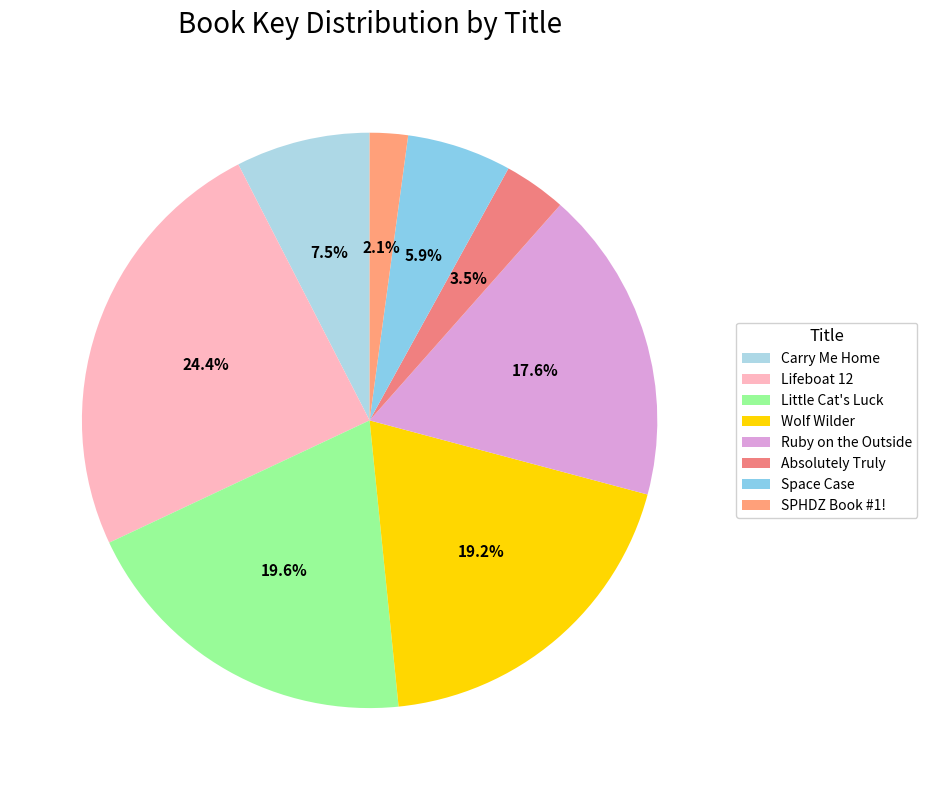

How many slices are in this pie chart?

8